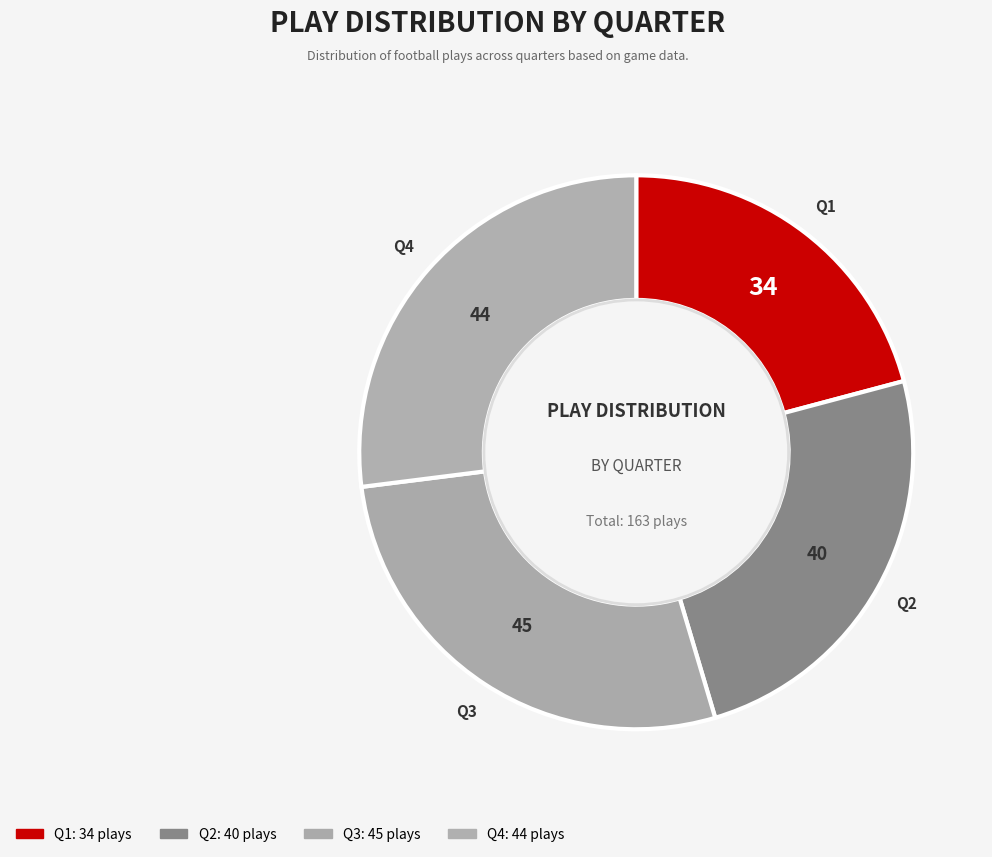

Which category has the biggest portion of the pie?

Q3